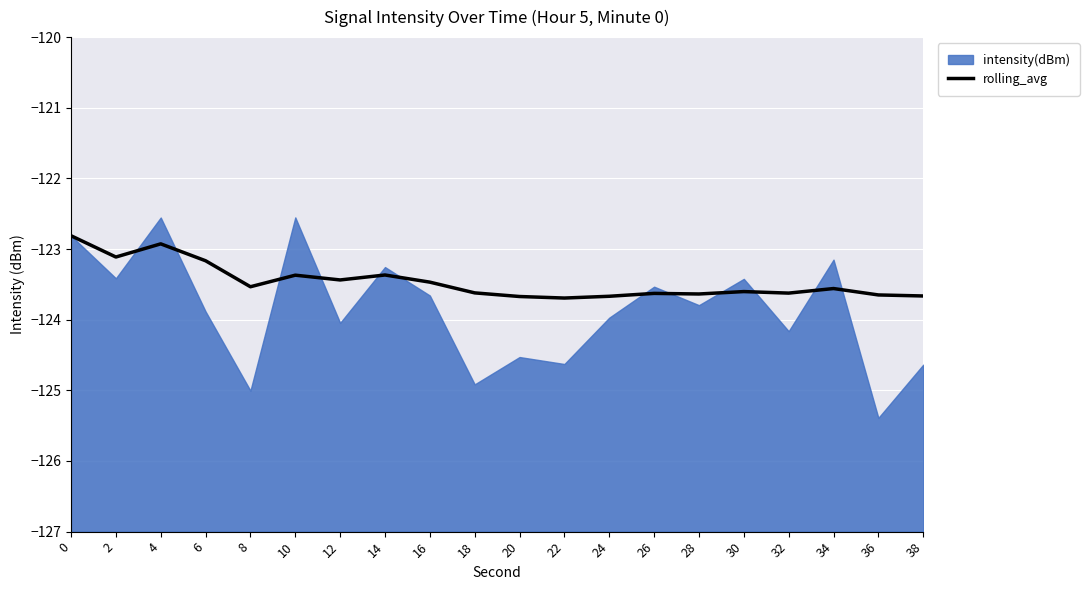

How many lines are shown in the chart?

1